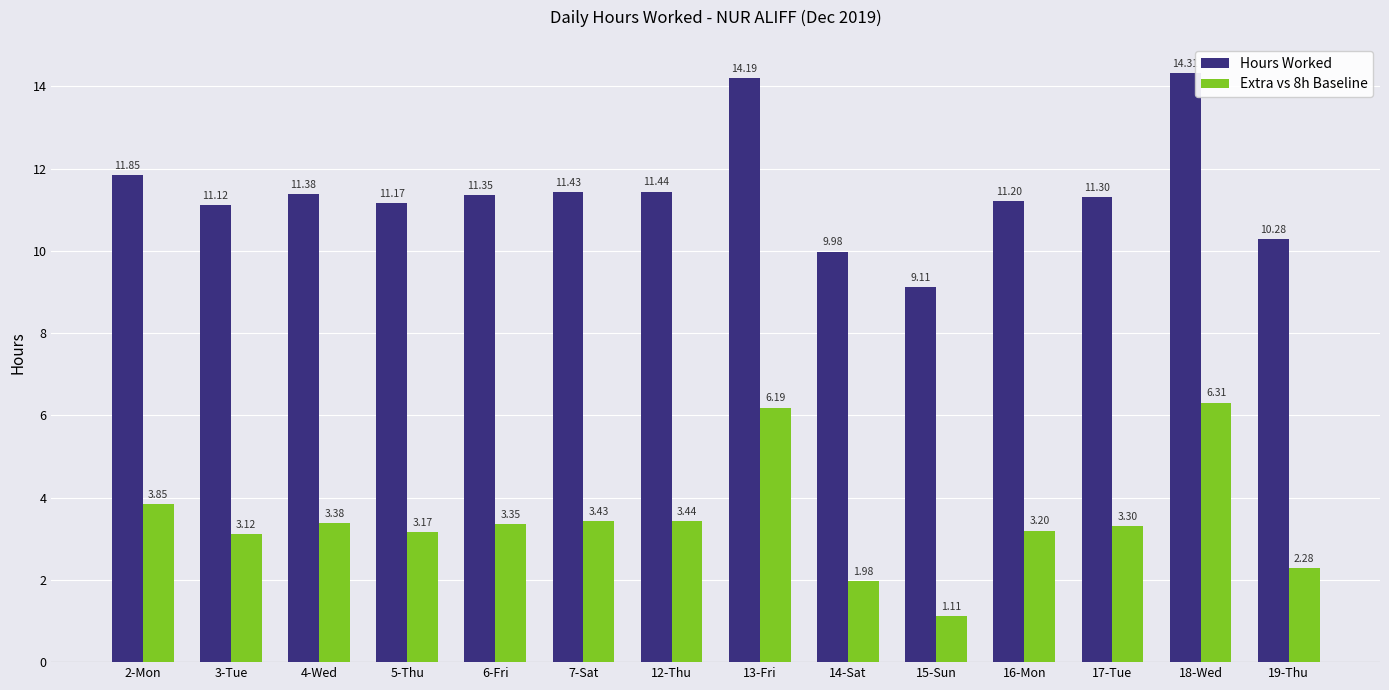

At which category is the sum across all series the highest?

18-Wed